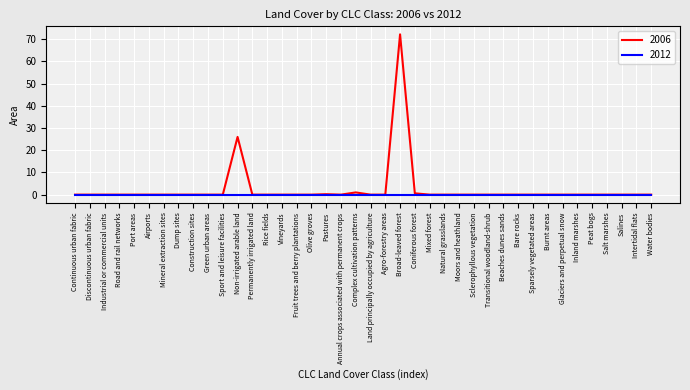

The 2006 series shows 0.0 at Water bodies. True or false?

True